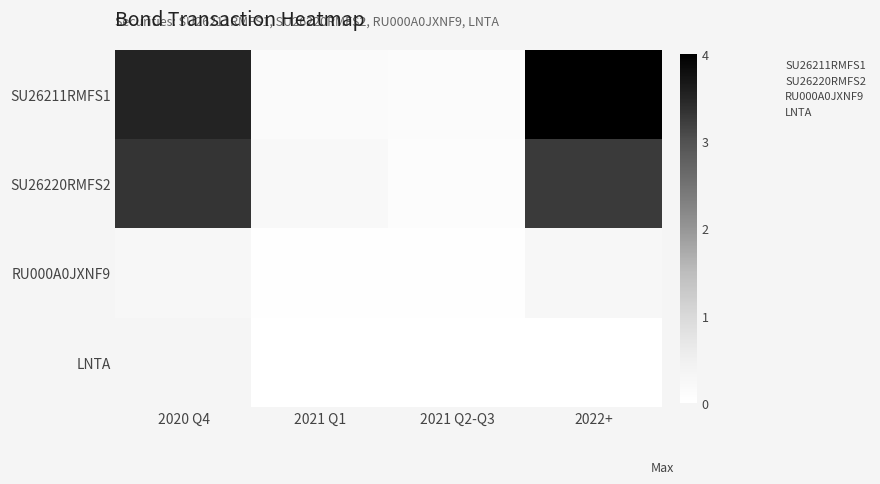

Reading left to right, transcribe all the data shown in this chart.

SU26211RMFS1: 2020 Q4=3.5	2021 Q1=0.1	2021 Q2-Q3=0.1	2022+=4.0
SU26220RMFS2: 2020 Q4=3.3	2021 Q1=0.2	2021 Q2-Q3=0.1	2022+=3.3
RU000A0JXNF9: 2020 Q4=0.3	2021 Q1=0.0	2021 Q2-Q3=0.0	2022+=0.3
LNTA: 2020 Q4=0.3	2021 Q1=0.0	2021 Q2-Q3=0.0	2022+=0.0